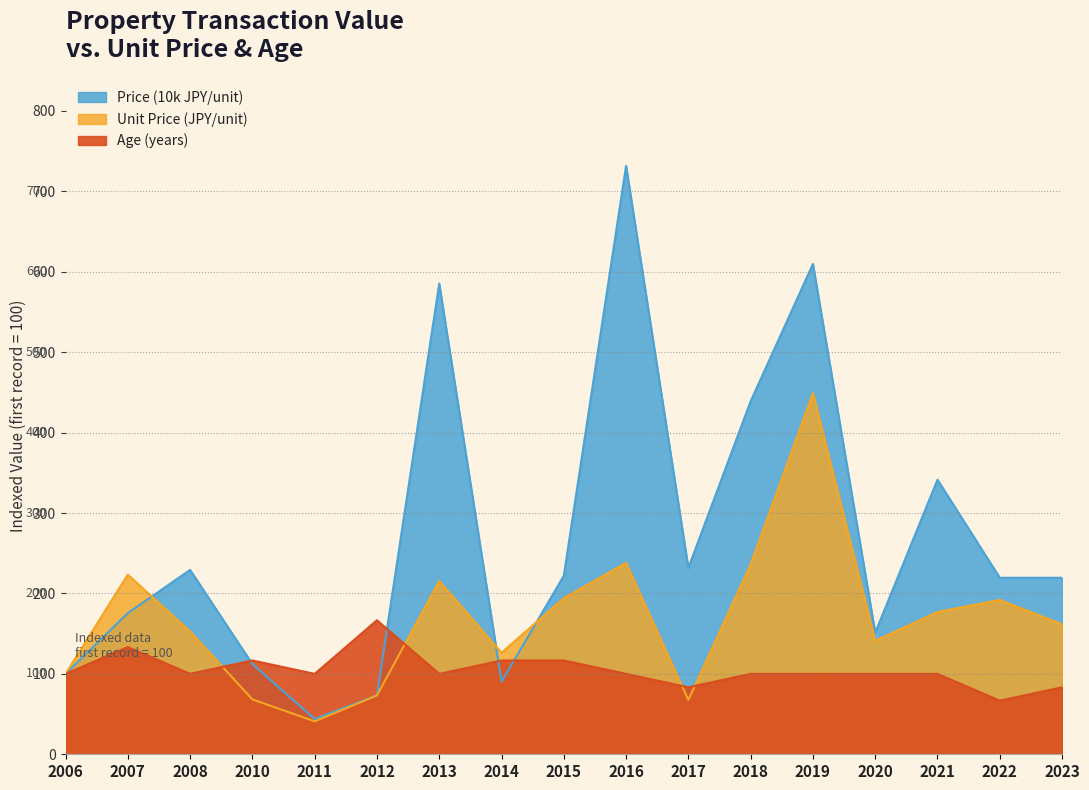

What is the sum of the Unit Price (JPY/unit) values at 2010 and 2015?

262.5